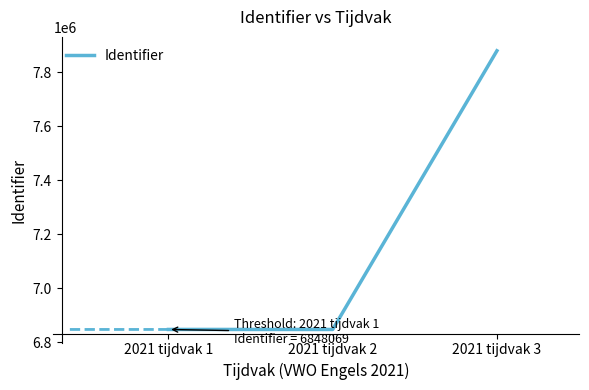

Where is the data nearest to the value 7364087?

2021 tijdvak 2